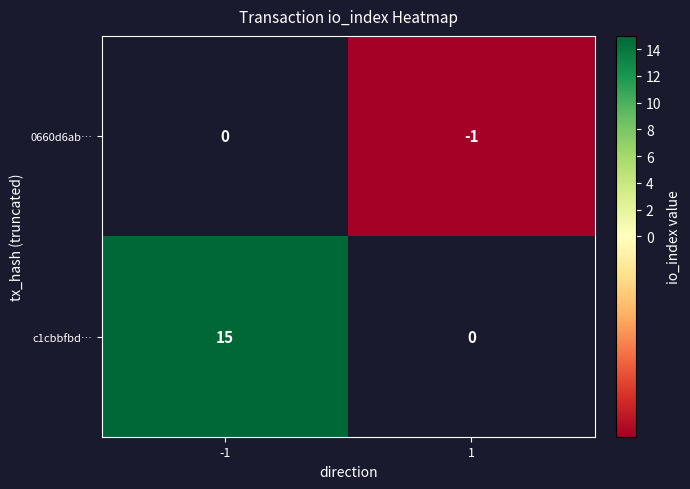

What is the spread (max minus min) of values at 1?

1